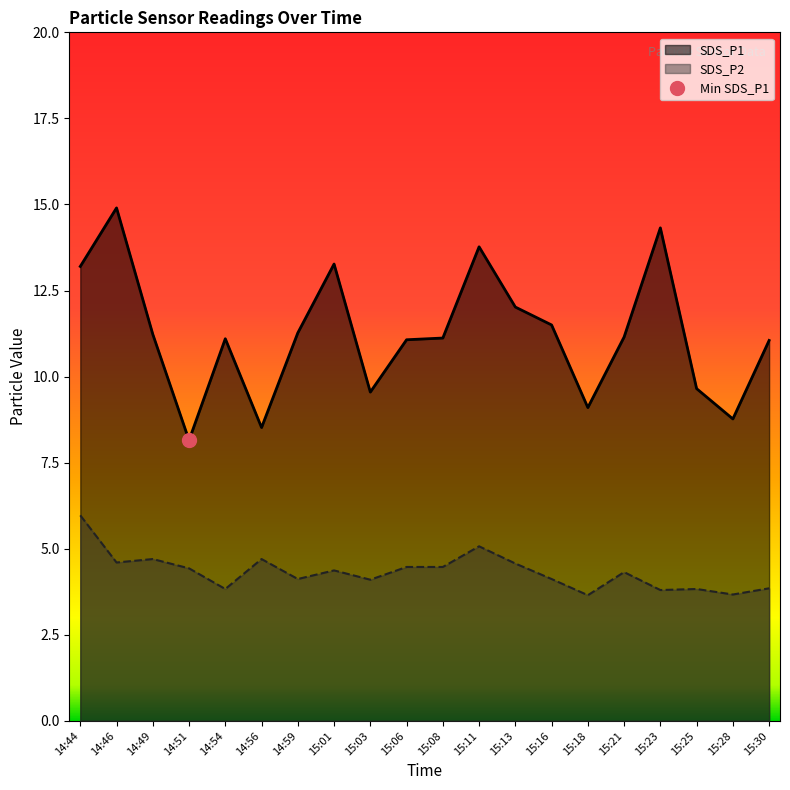

At which label is SDS_P2 closest to 4?

15:03